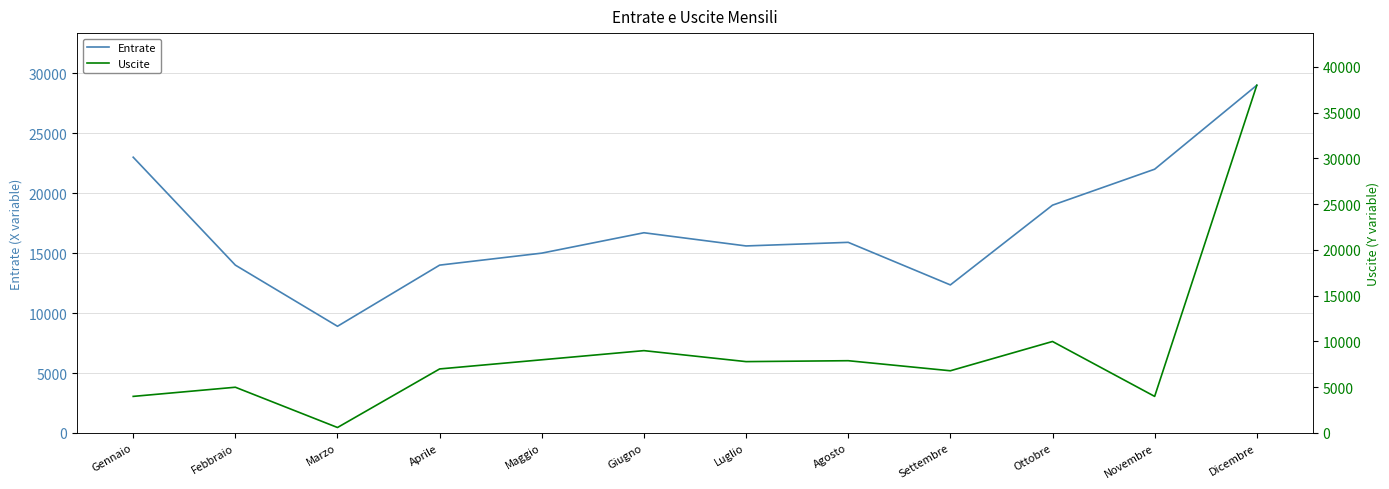

At which category is the sum across all series the highest?

Dicembre